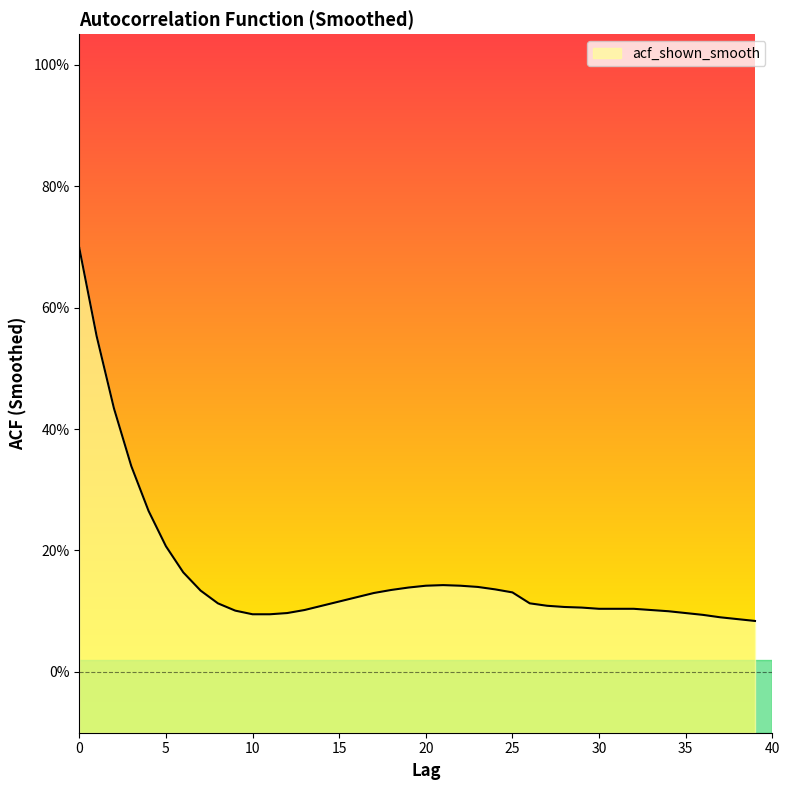

What is the greatest value displayed?

0.7